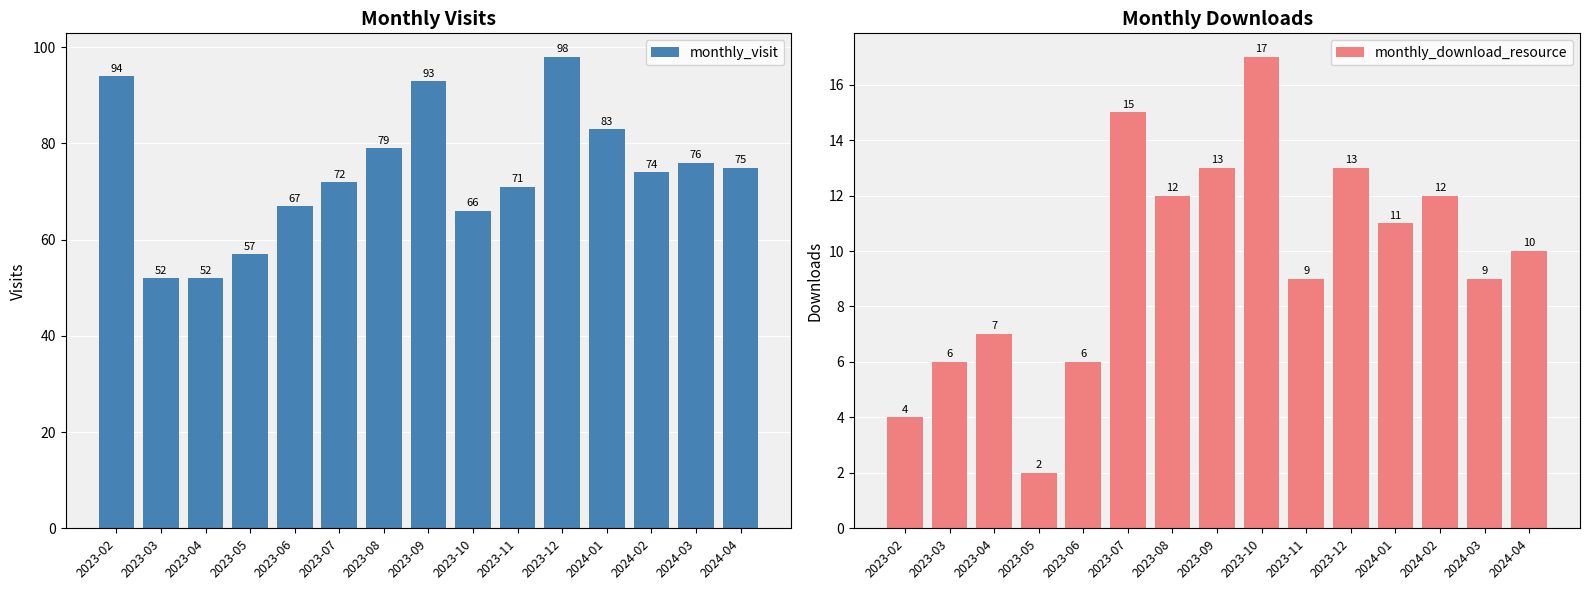

Which series has the largest total across all categories?

monthly_visit